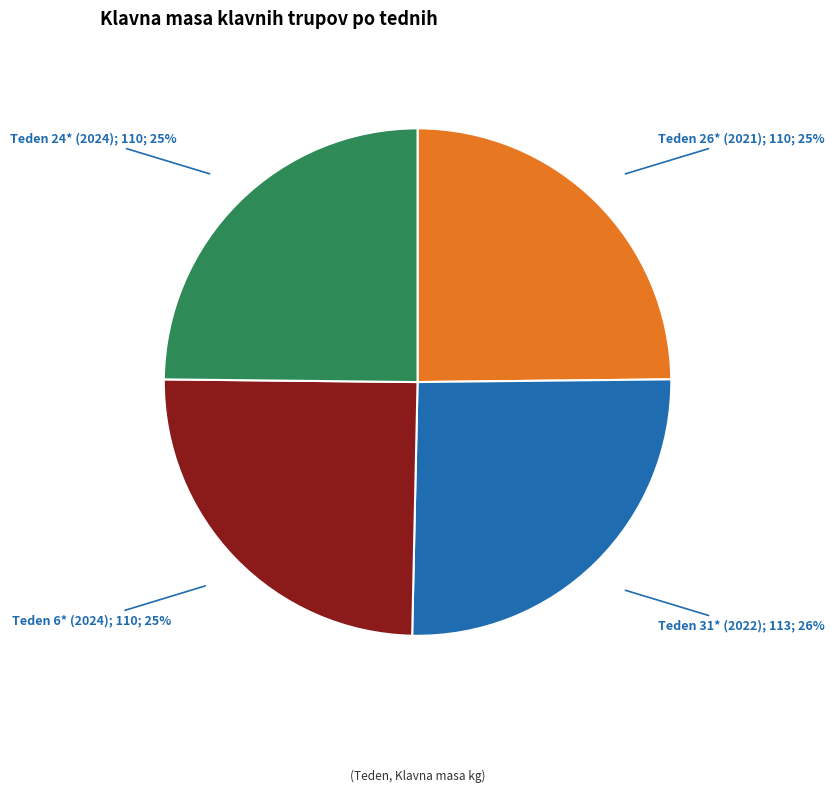

Is there any slice that represents more than half of the pie?

No